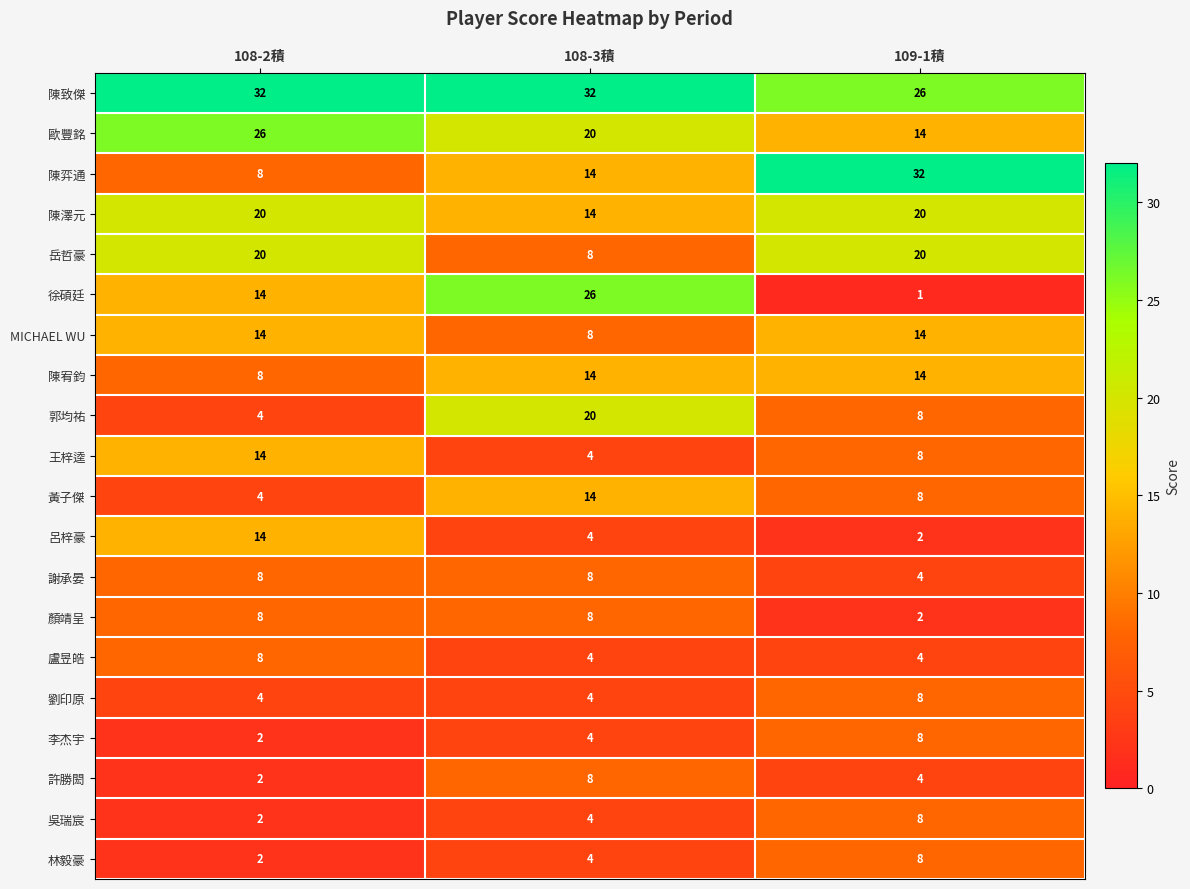

Which series has the largest range (max minus min)?

徐碩廷